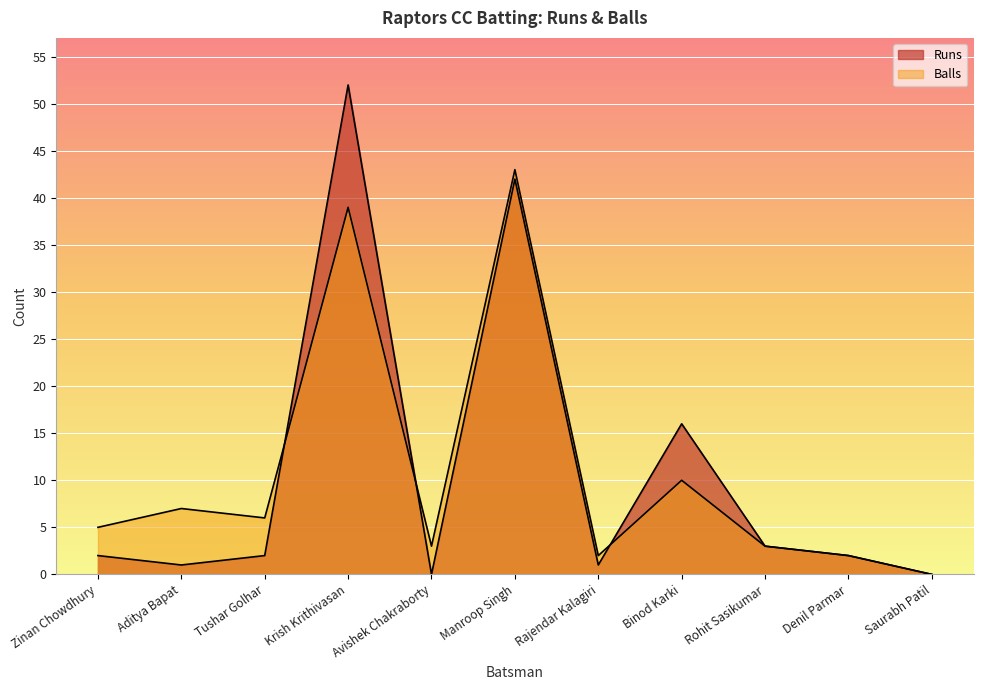

True or false: Balls has a value of 13 at Binod Karki.

False